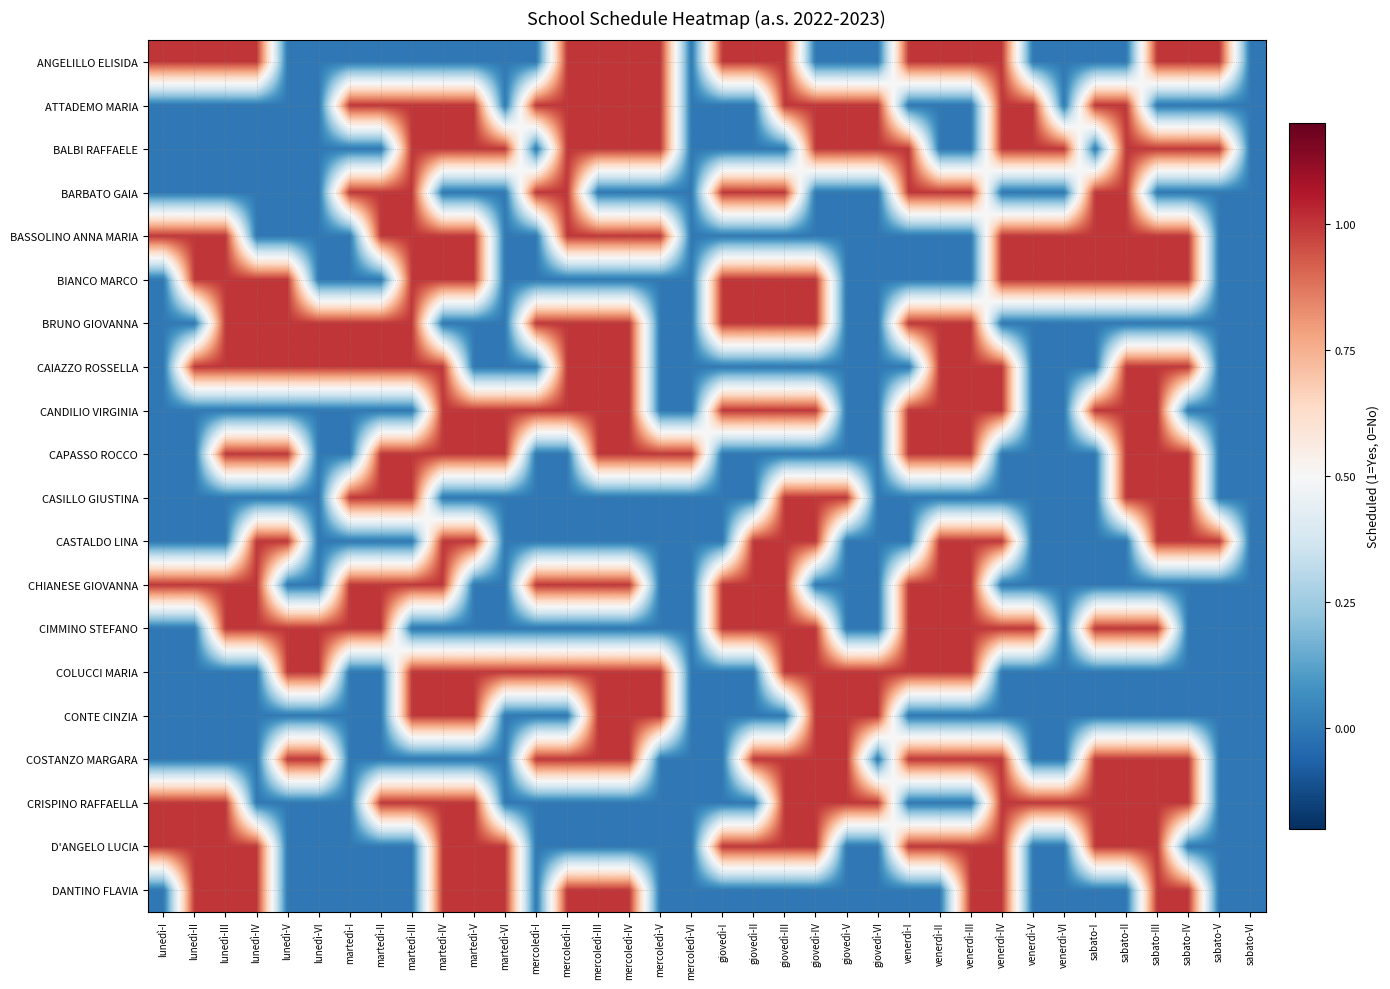

Rank the series by their maximum value, from highest to lowest.

ANGELILLO ELISIDA, ATTADEMO MARIA, BALBI RAFFAELE, BARBATO GAIA, BASSOLINO ANNA MARIA, BIANCO MARCO, BRUNO GIOVANNA, CAIAZZO ROSSELLA, CANDILIO VIRGINIA, CAPASSO ROCCO, CASILLO GIUSTINA, CASTALDO LINA, CHIANESE GIOVANNA, CIMMINO STEFANO, COLUCCI MARIA, CONTE CINZIA, COSTANZO MARGARA, CRISPINO RAFFAELLA, D'ANGELO LUCIA, DANTINO FLAVIA